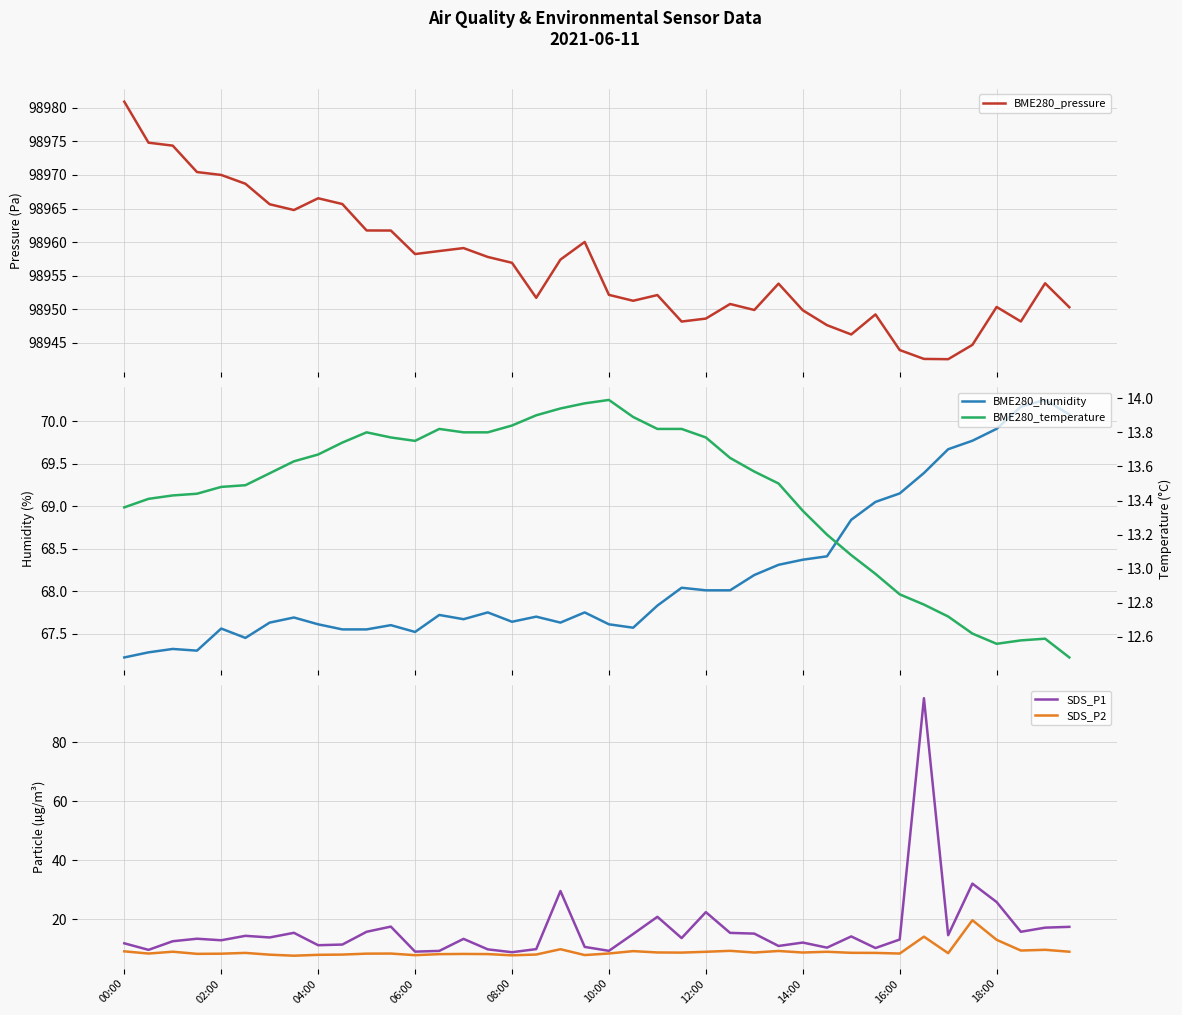

How many interior local valleys does the SDS_P1 series have?

13